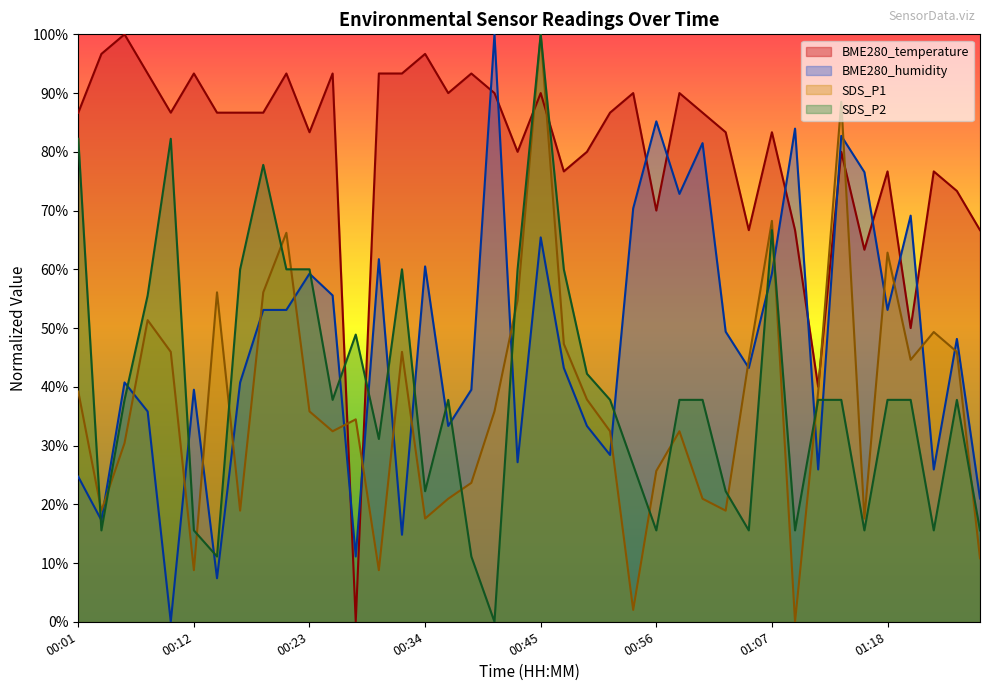

Does the chart display data point markers on the line(s)?

No